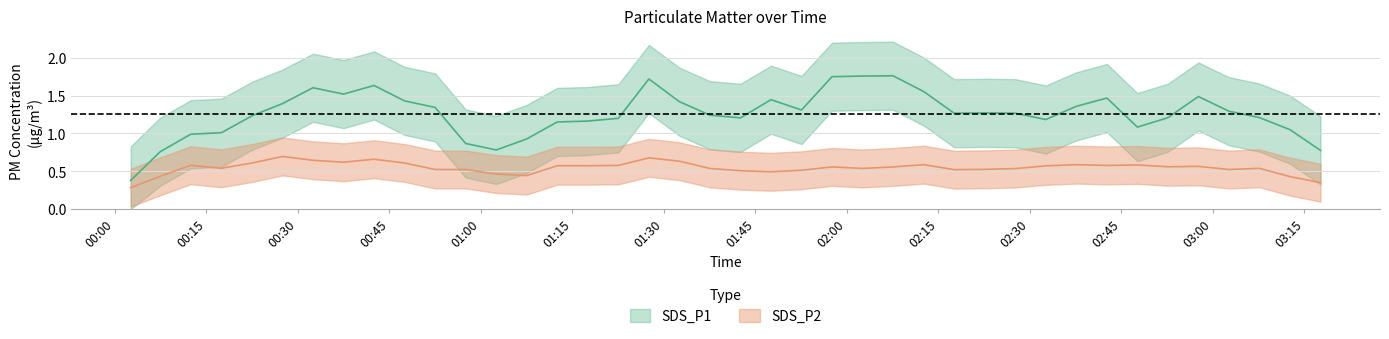

Is it true that SDS_P2 equals 0.7 at 2020/10/09 00:32:30?

True